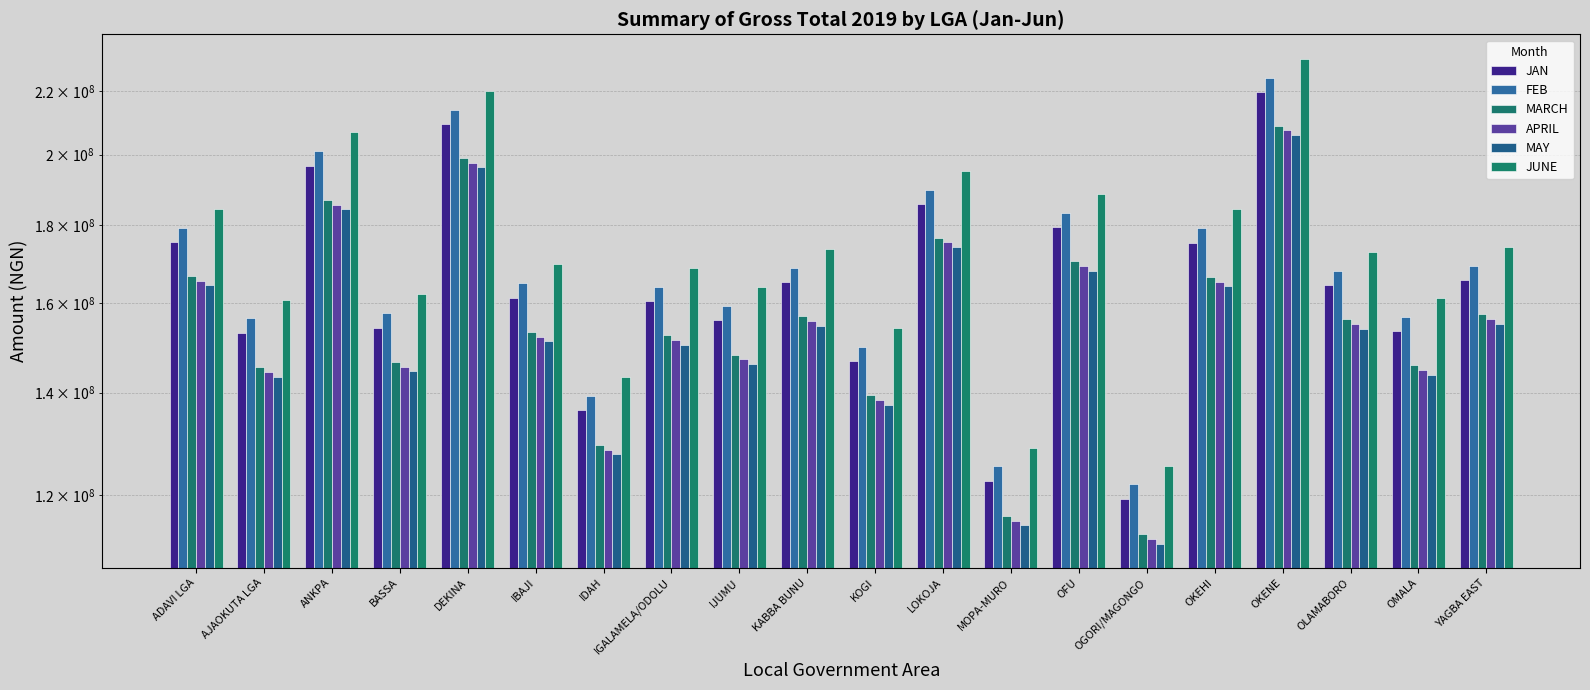

Does the chart contain stacked bars?

No